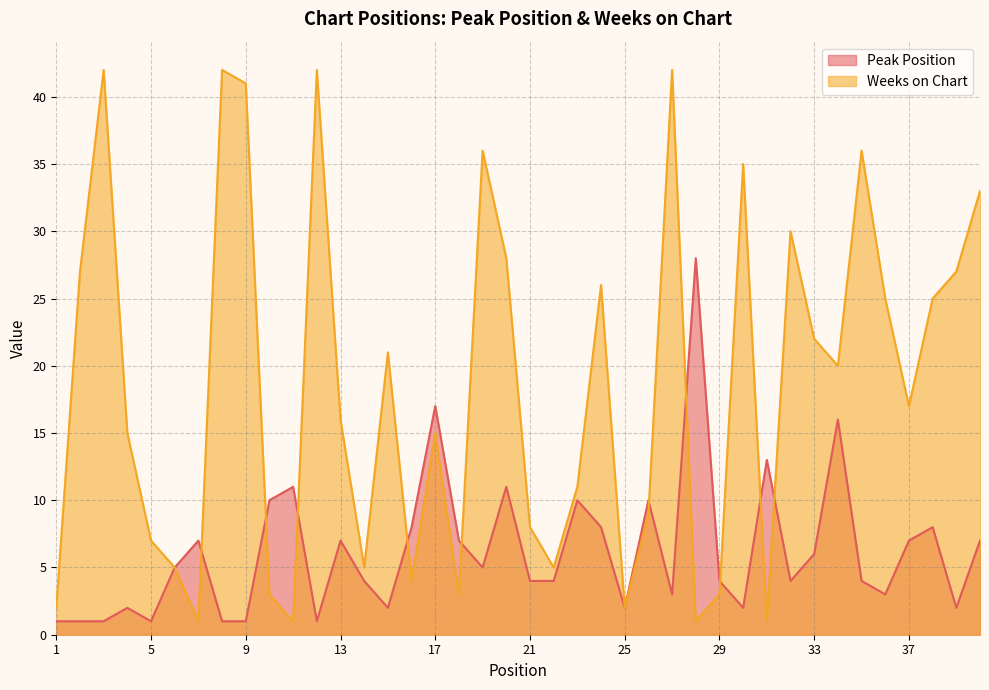

Which series has the widest spread of values?

Weeks on Chart